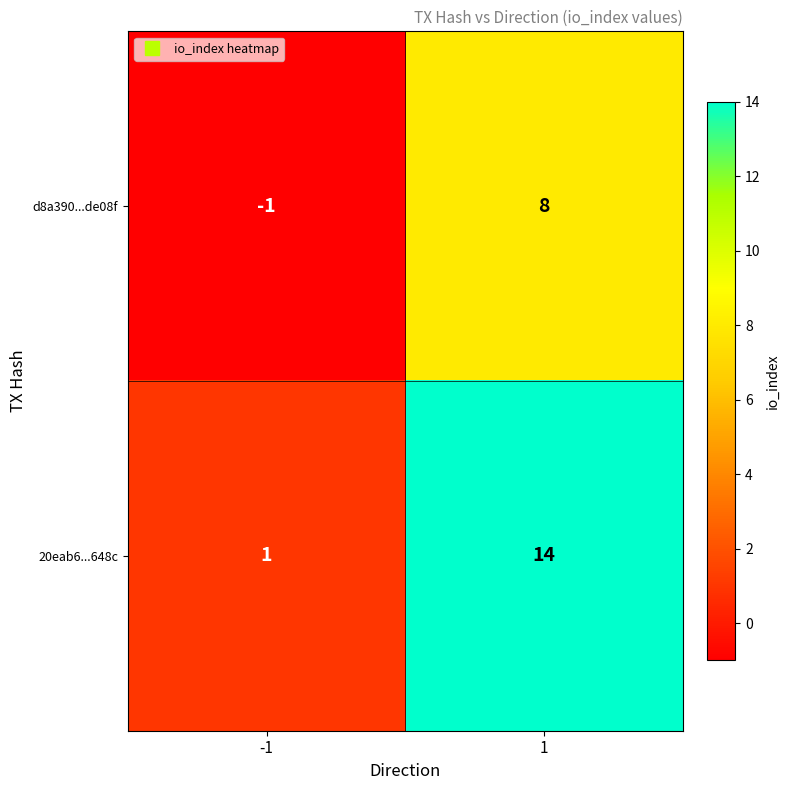

What is the spread (max minus min) of values at -1?

2